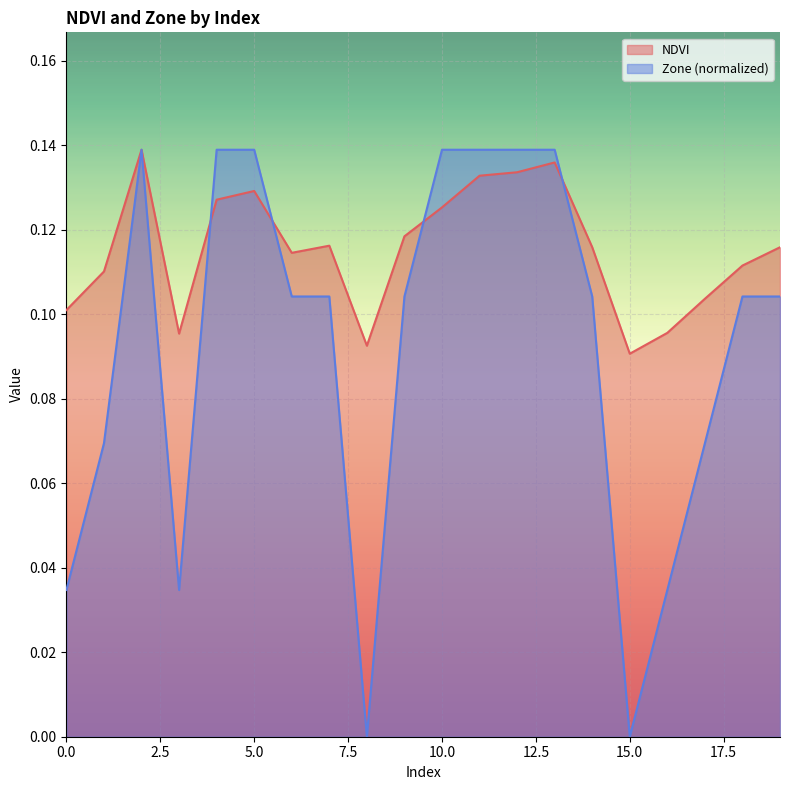

The value of Zone at 4 is 0.1. True or false?

True